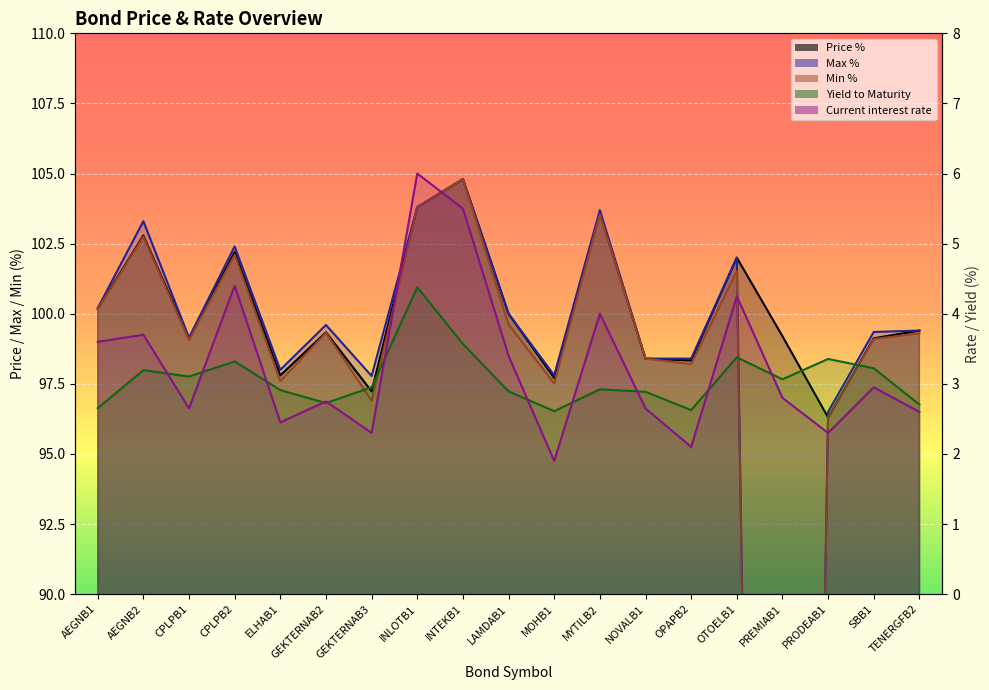

What is the label of the 15th point from the left?

OTOELB1